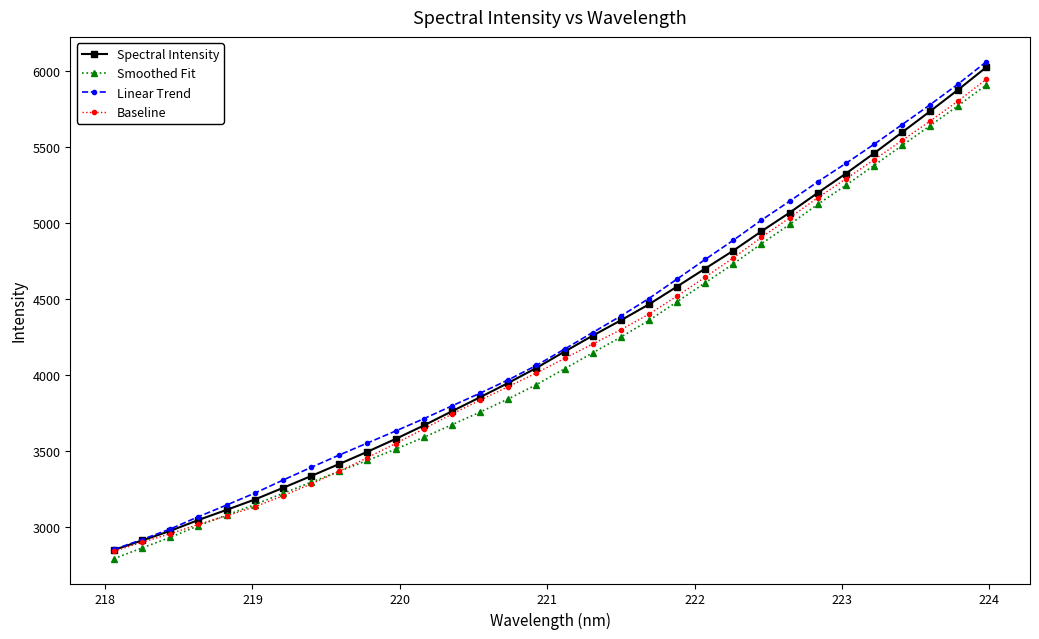

How many categories are shown in the chart?

32